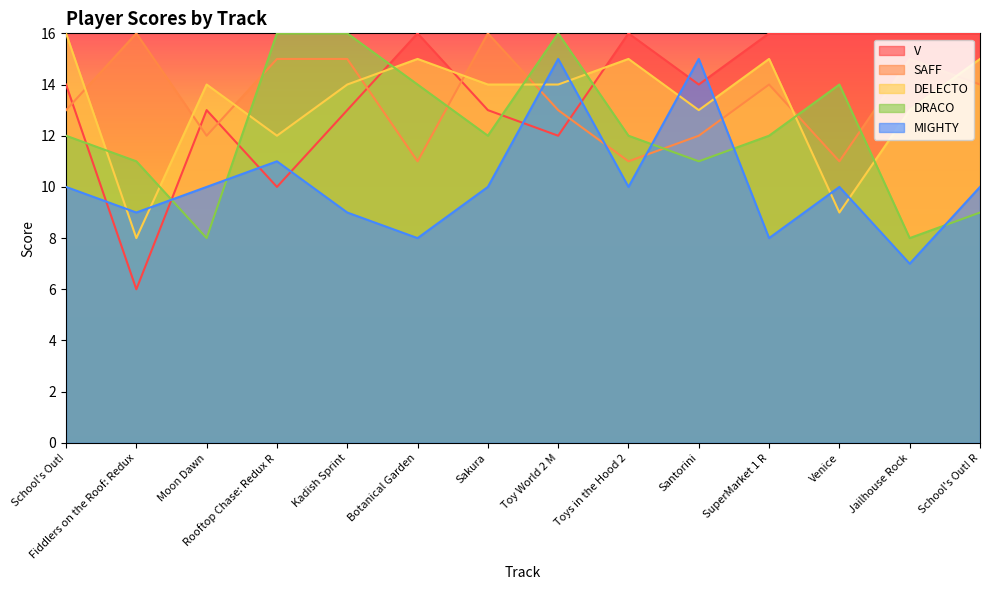

Which series has the largest total across all categories?

V